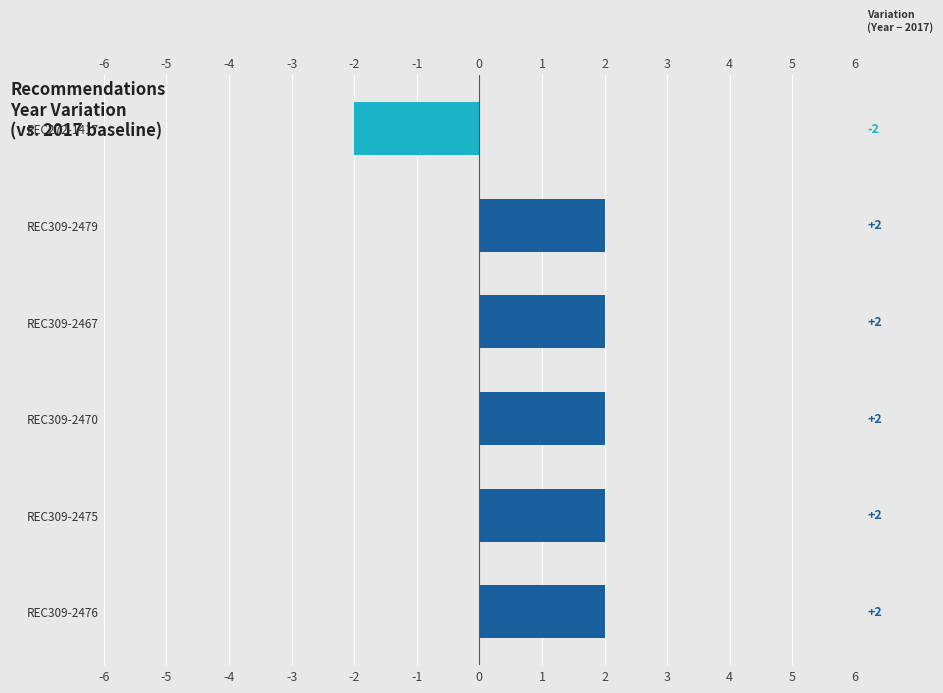

What is the average value?

1